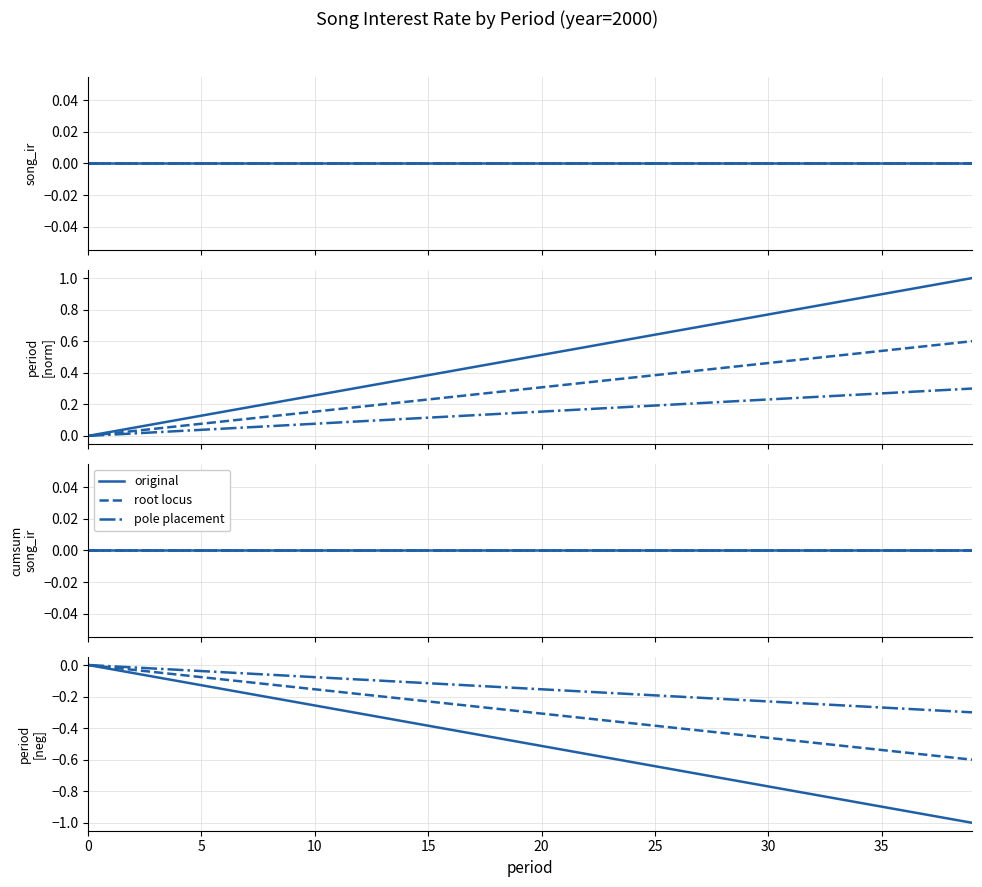

List the series in order of their peak value, highest first.

original, root locus, pole placement